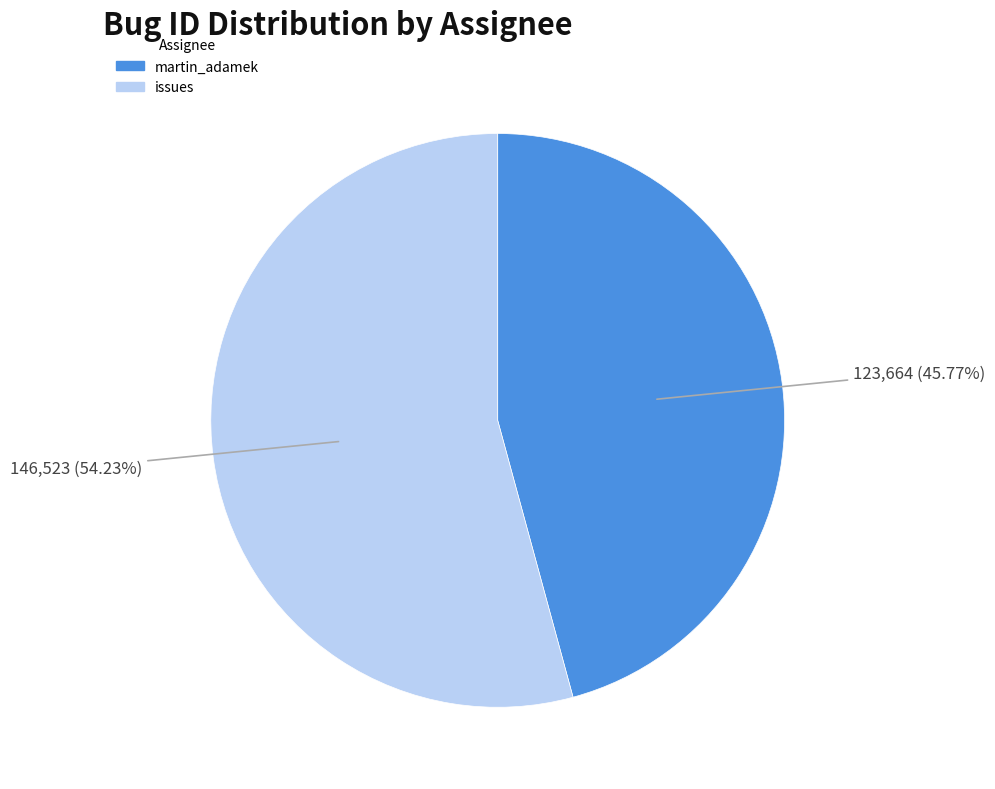

The issues slice represents 54% of the pie. True or false?

True